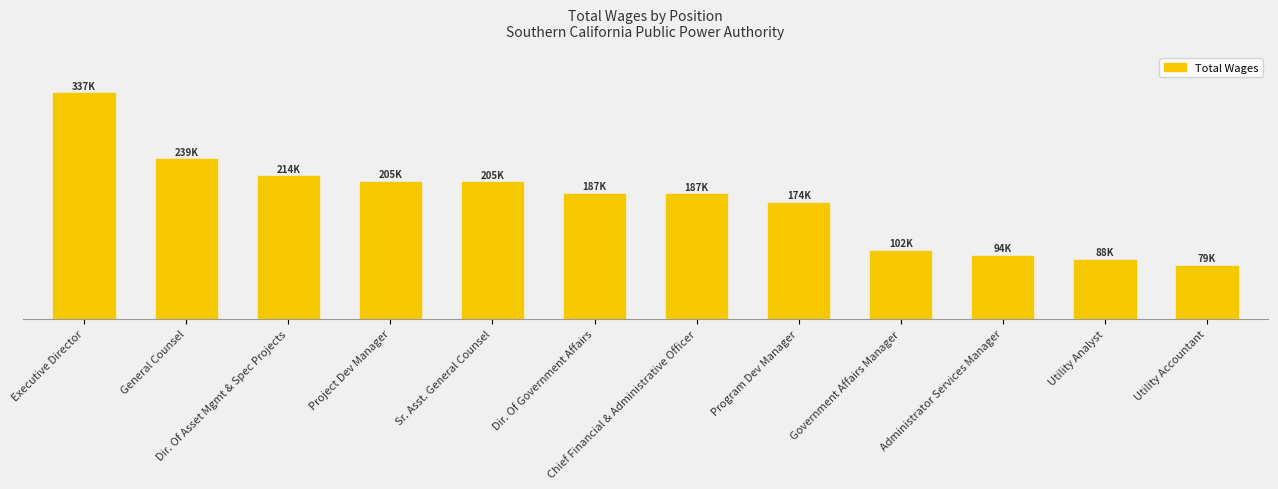

Does the chart contain any negative values?

No